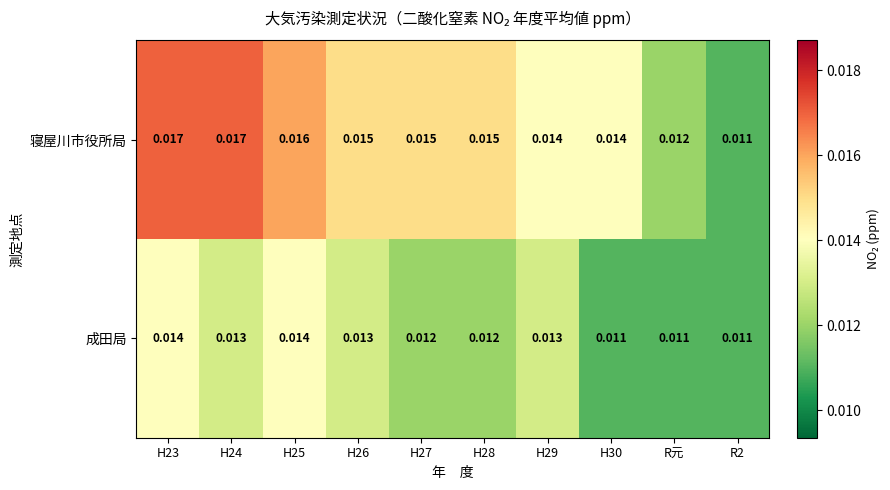

List the series in order of their overall mean, lowest first.

成田局, 寝屋川市役所局